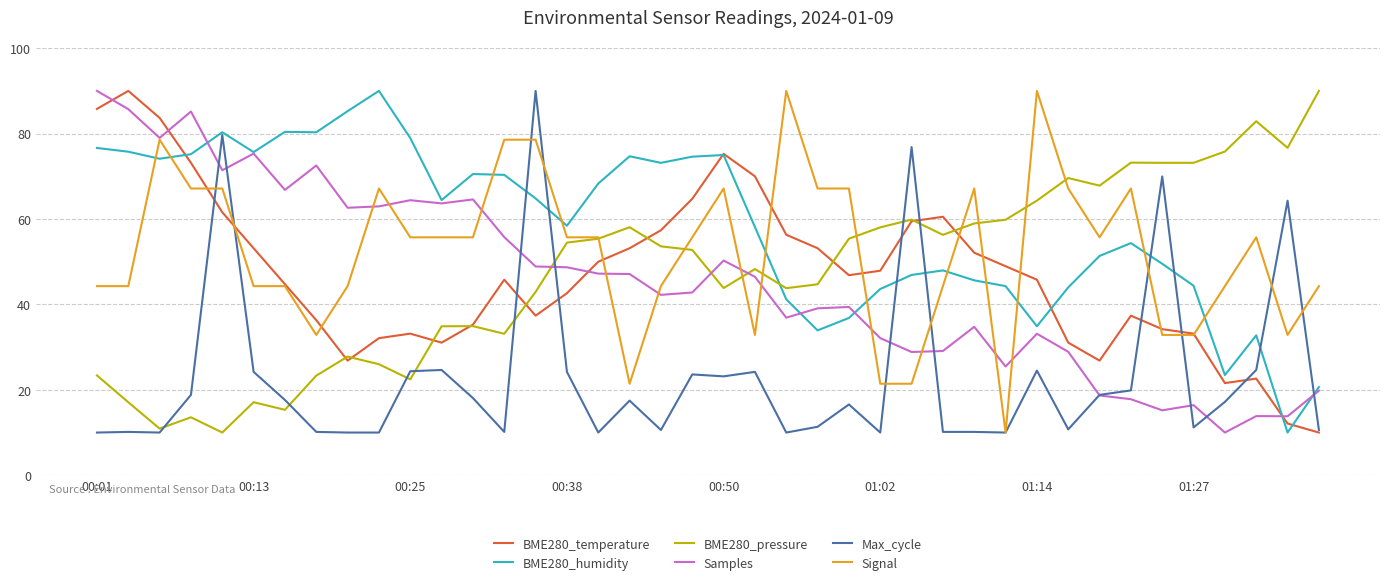

What is the highest value of the BME280_temperature series?

90.0